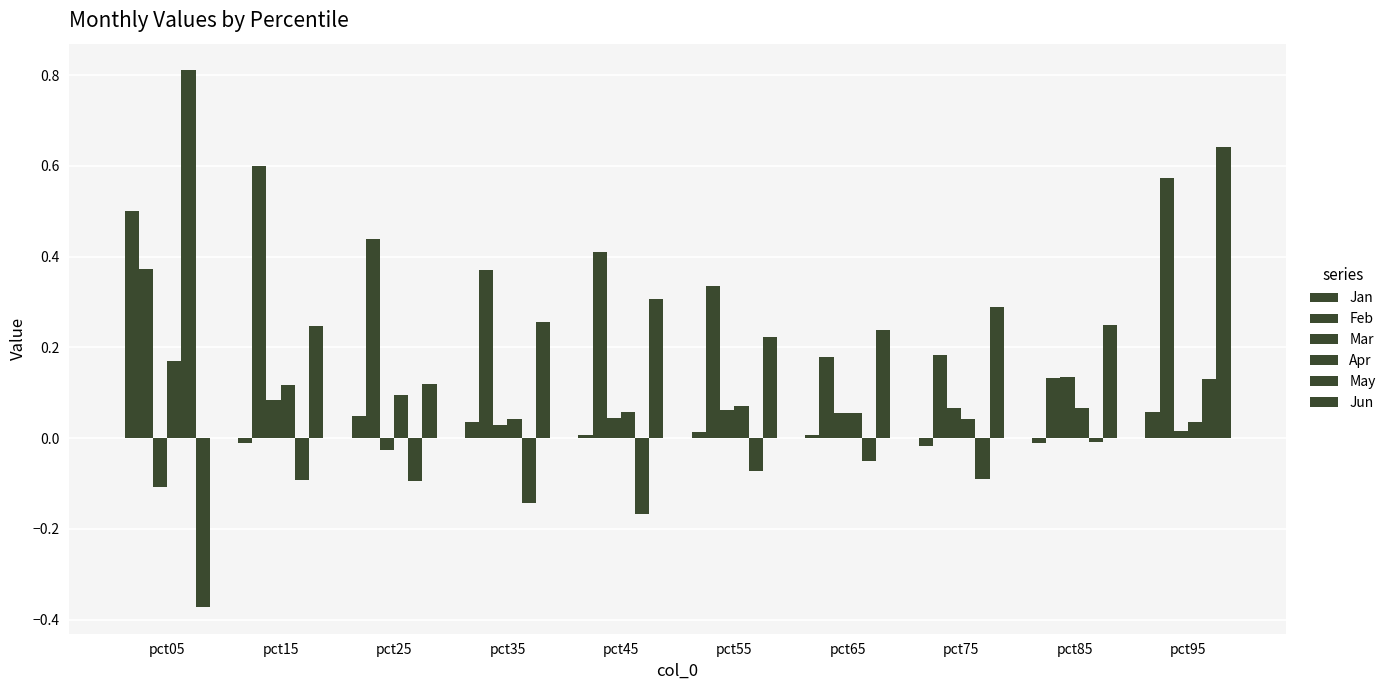

How many groups of bars are there?

10